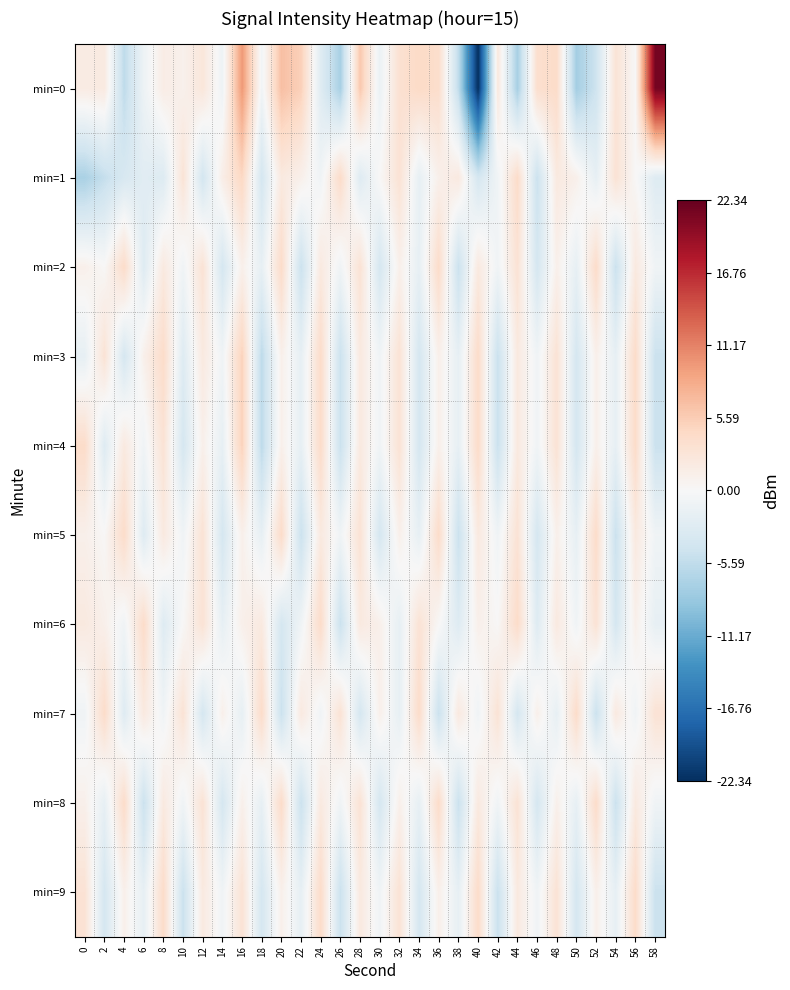

What is the spread (max minus min) of values at 2?

9.4